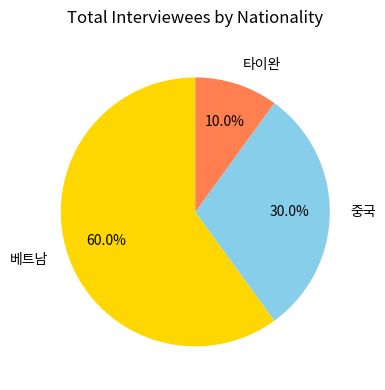

Which category accounts for the majority?

베트남